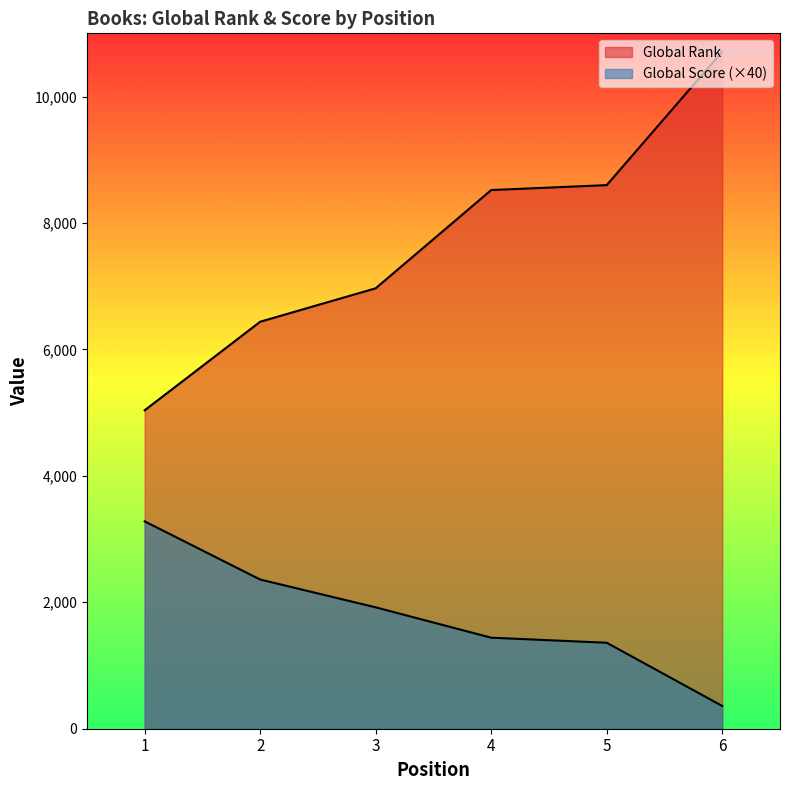

Where is Global Rank nearest to the value 7874?

4